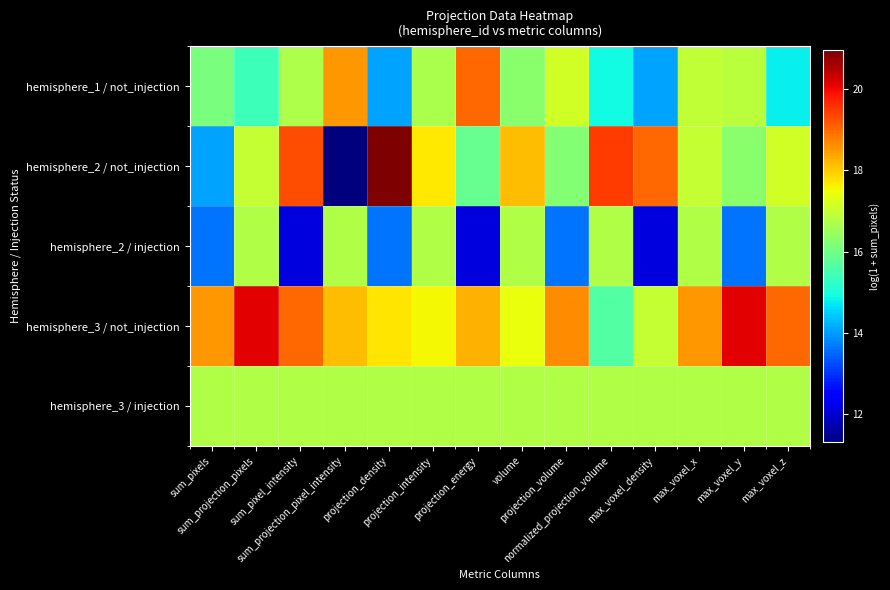

What is the difference between the highest and lowest values at max_voxel_y?

6.5